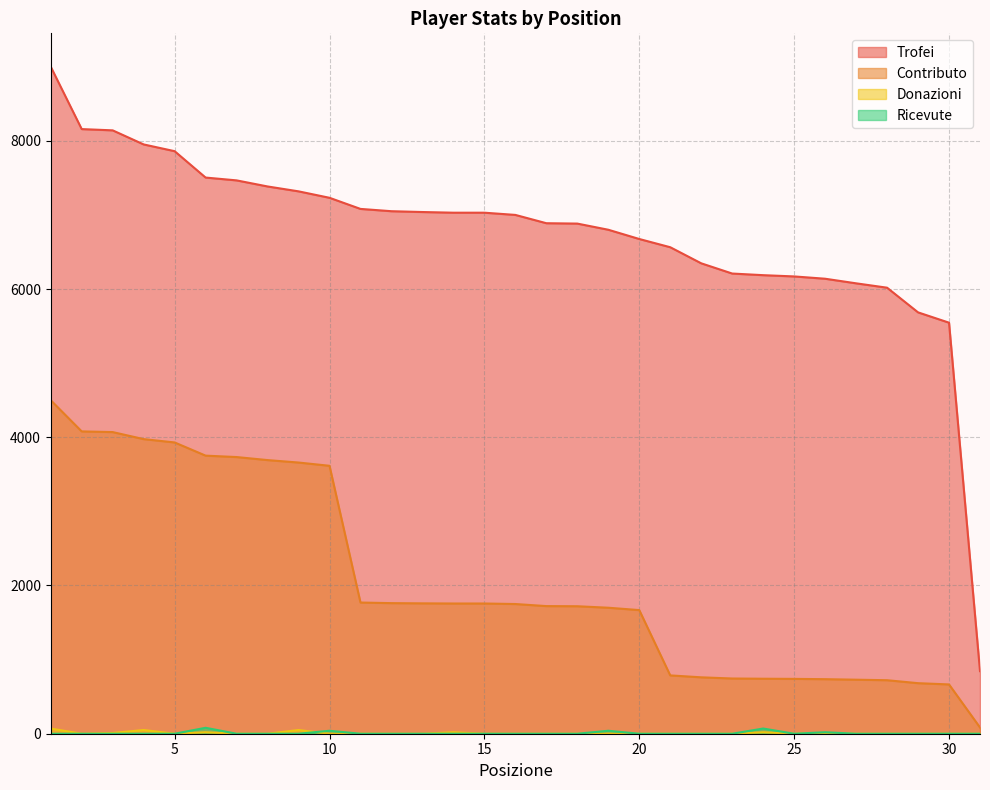

How many lines are shown in the chart?

4